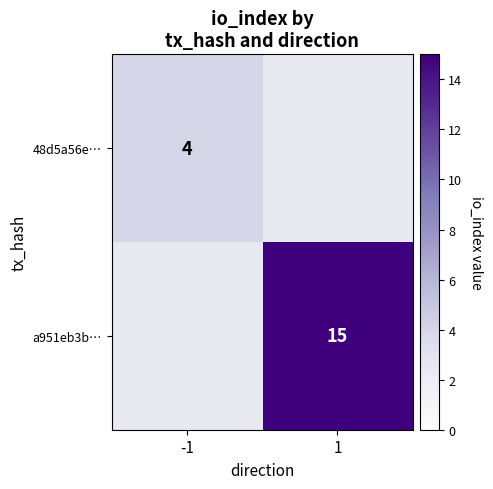

Which category has the highest value across all series?

1